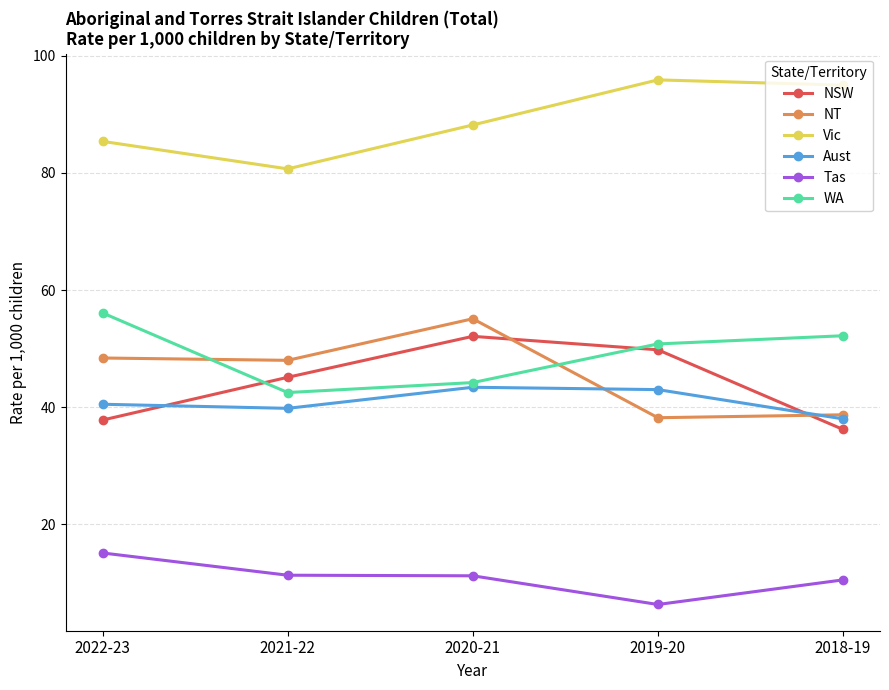

True or false: Vic and NT cross at least once.

False